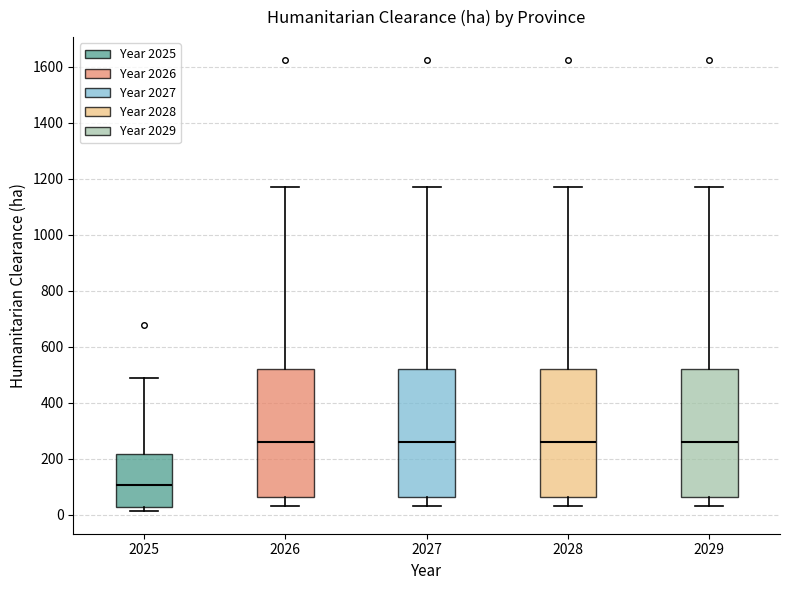

Where does the lower whisker of the box at x = 2026 end on the y-axis? The values are not printed on the chart, so give them approximately, as read against the axis.

40